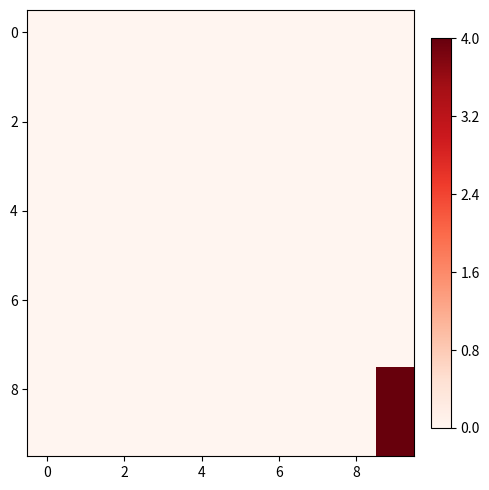

What is the greatest value displayed?

4